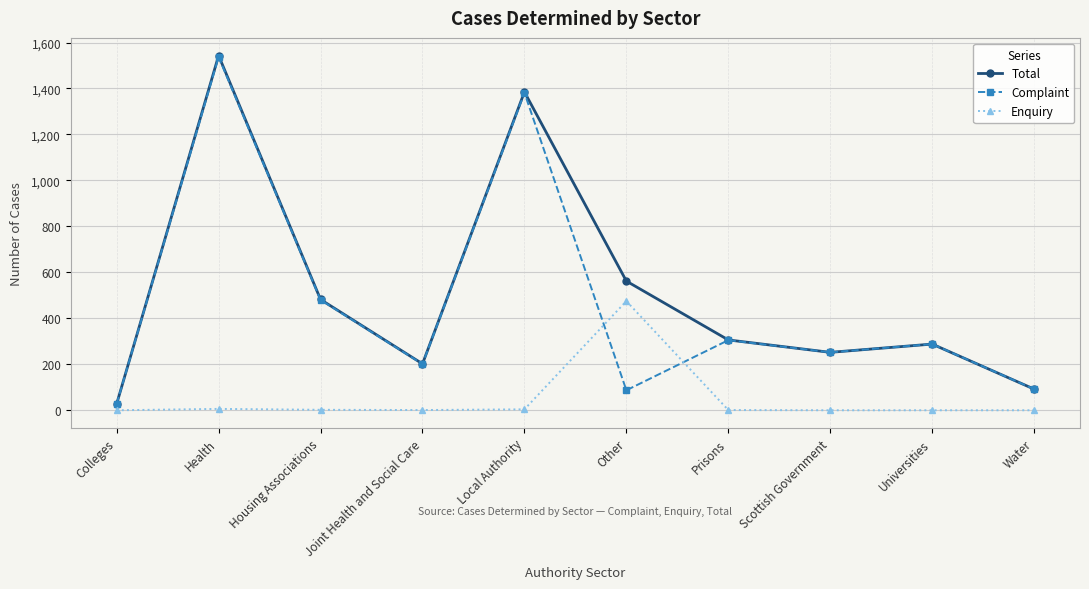

What is the label of the 10th point from the right?

Colleges